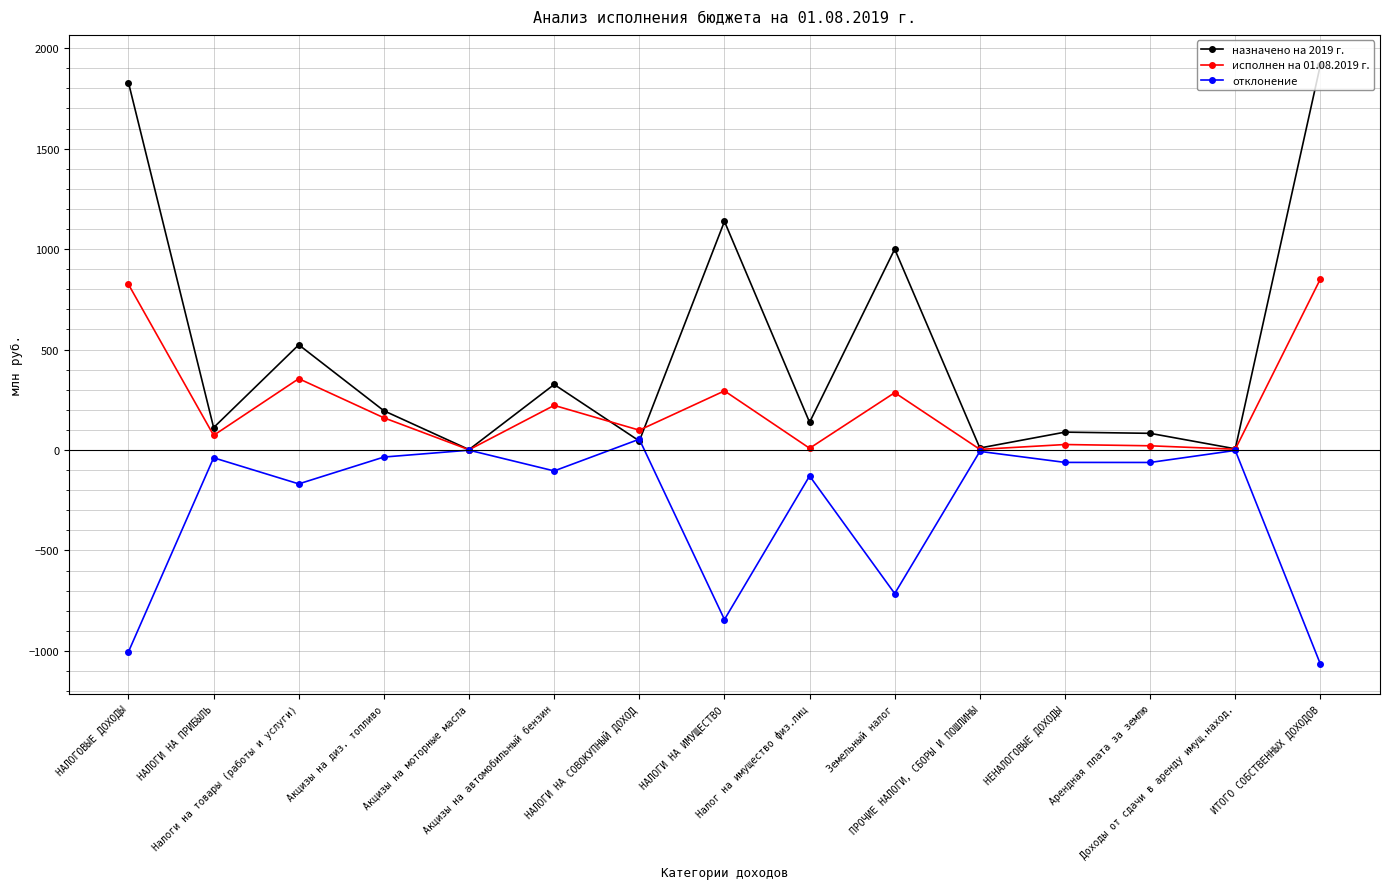

What is the value of the отклонение point at the 15th from the left?

-1065.7